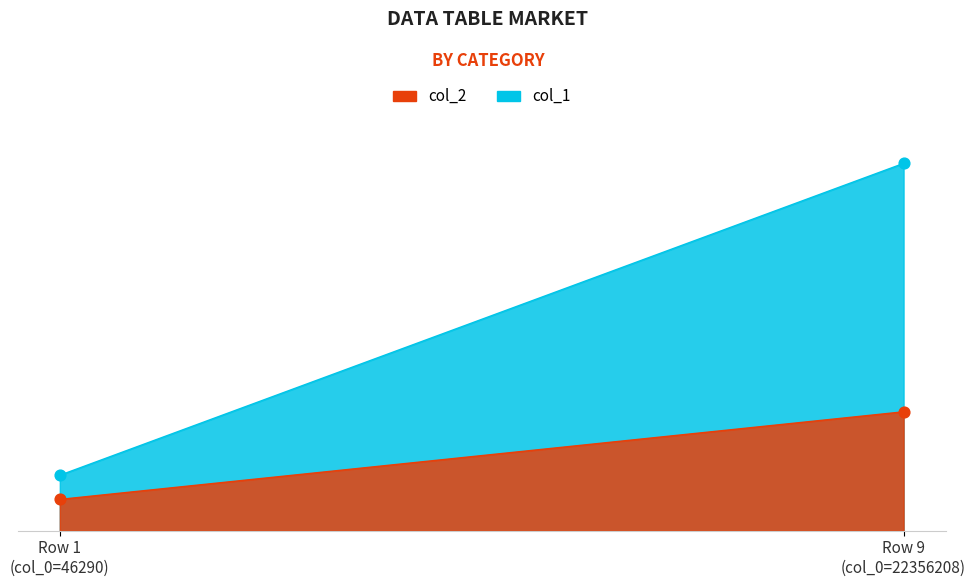

Which series contains the highest Y value?

col_1